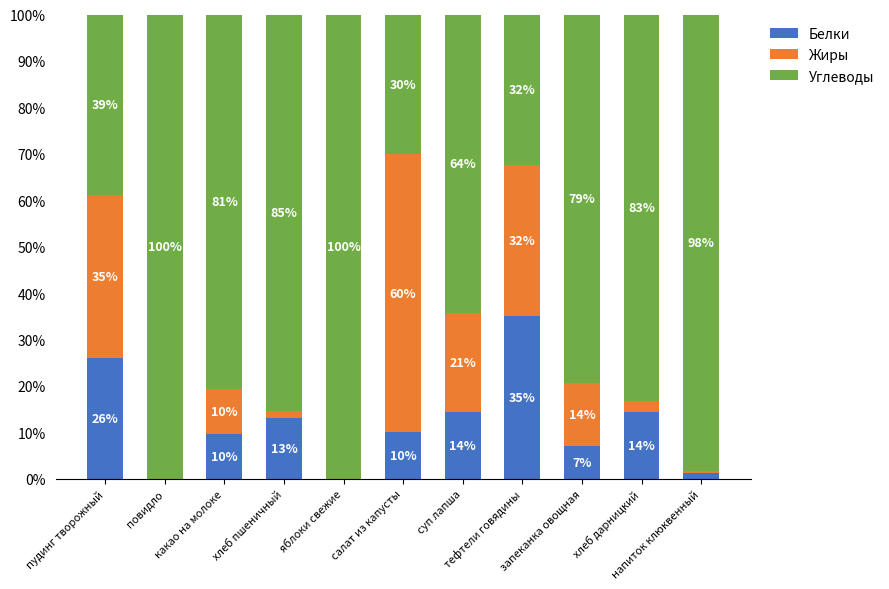

How many distinct data groups are displayed?

3